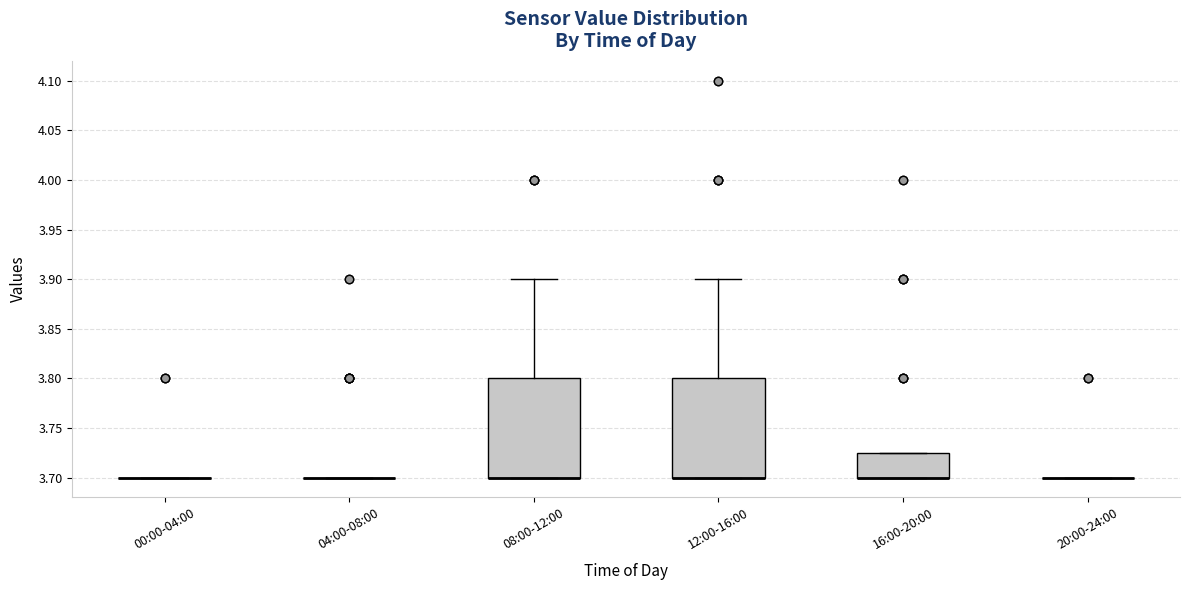

Reading left to right, read every box against the y-axis: the position of its median line, the range the box covers, and the ends of its whiskers. The values are not printed on the chart, so give them approximately, as read against the axis.

00:00-04:00: box collapsed to a line at 3.700, whiskers 3.700 to 3.700
04:00-08:00: box collapsed to a line at 3.700, whiskers 3.700 to 3.700
08:00-12:00: median 3.700 (drawn on the box's lower edge), box 3.700 to 3.800, whiskers 3.700 to 3.900
12:00-16:00: median 3.700 (drawn on the box's lower edge), box 3.700 to 3.800, whiskers 3.700 to 3.900
16:00-20:00: median 3.700 (drawn on the box's lower edge), box 3.700 to 3.725, whiskers 3.700 to 3.725
20:00-24:00: box collapsed to a line at 3.700, whiskers 3.700 to 3.700